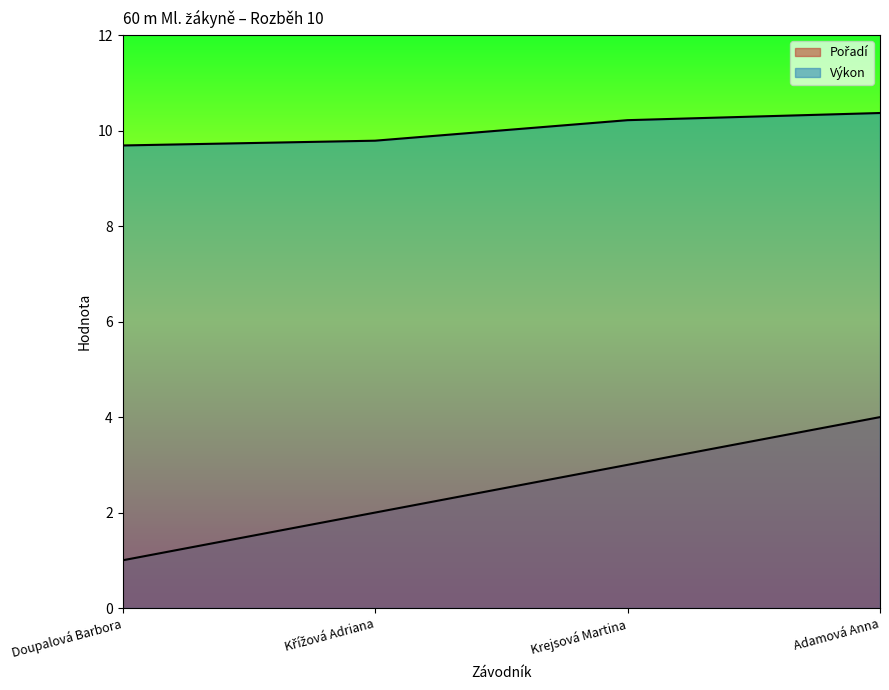

What are all the series names shown in the legend?

Pořadí, Výkon